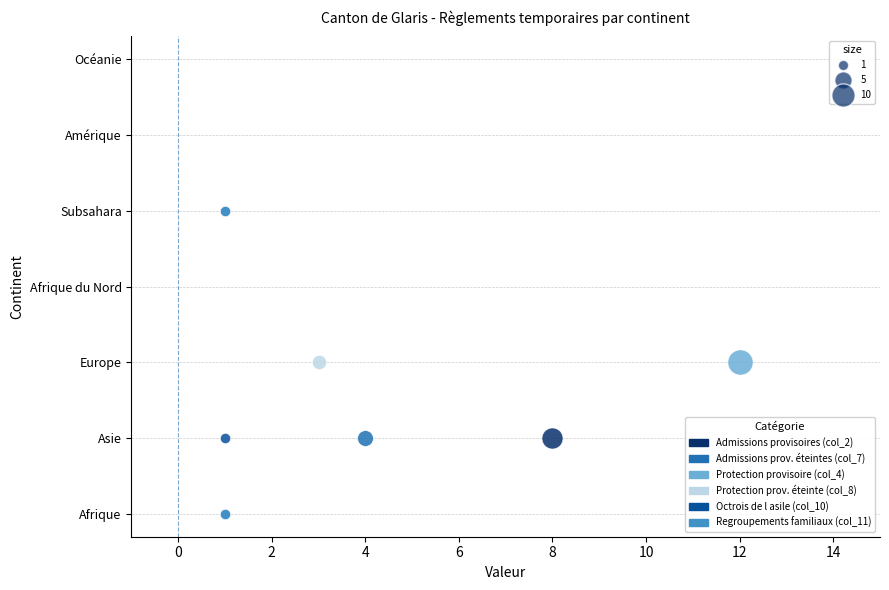

Which series contains the highest Y value?

Protection provisoire (col_4)